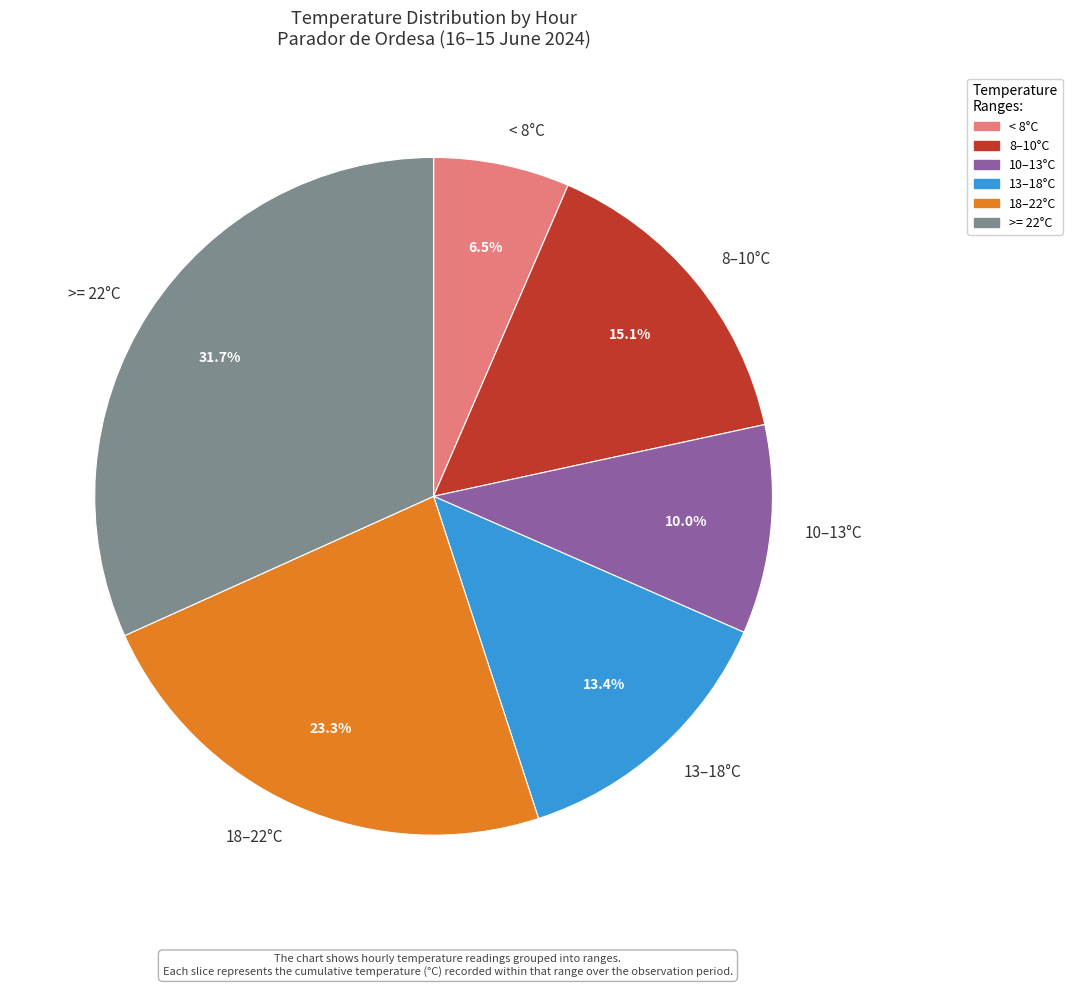

Approximately how many times larger is the value at 13–18°C compared to < 8°C?

2.1